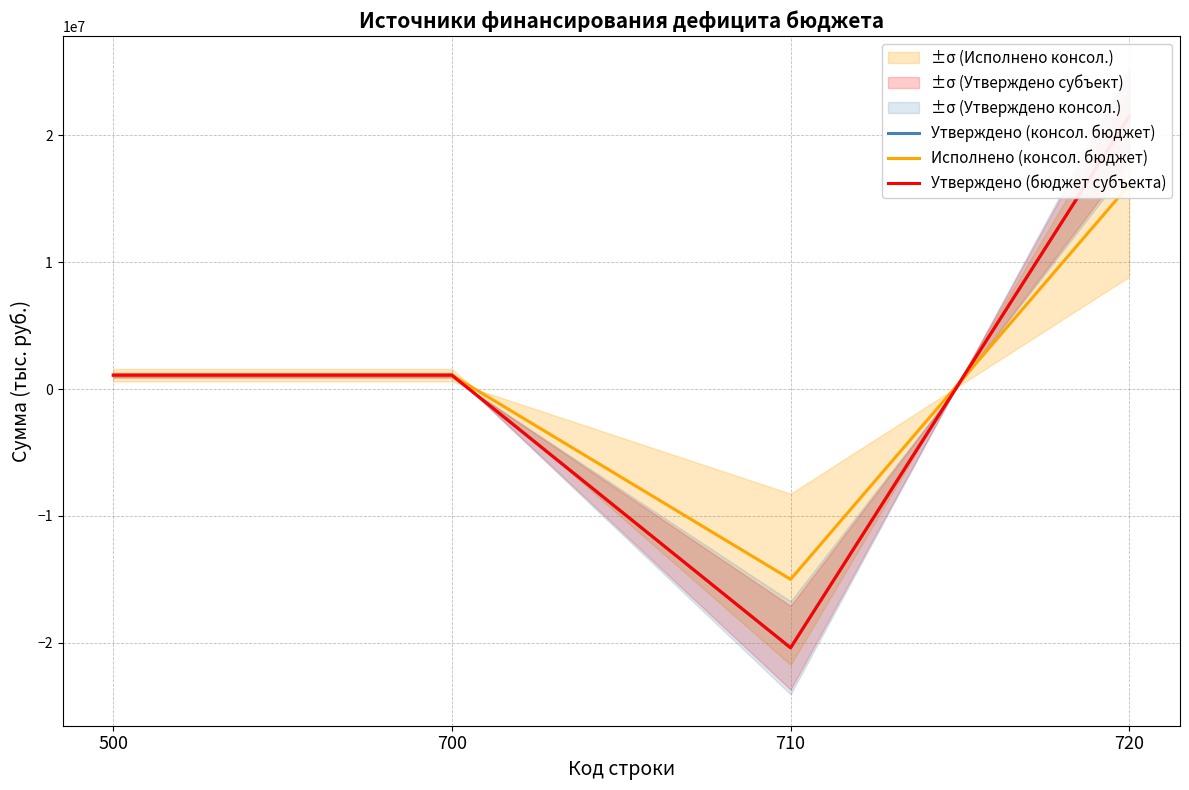

What is the difference between the maximum and minimum values in the Утверждено (консол. бюджет) series?

41906100.0